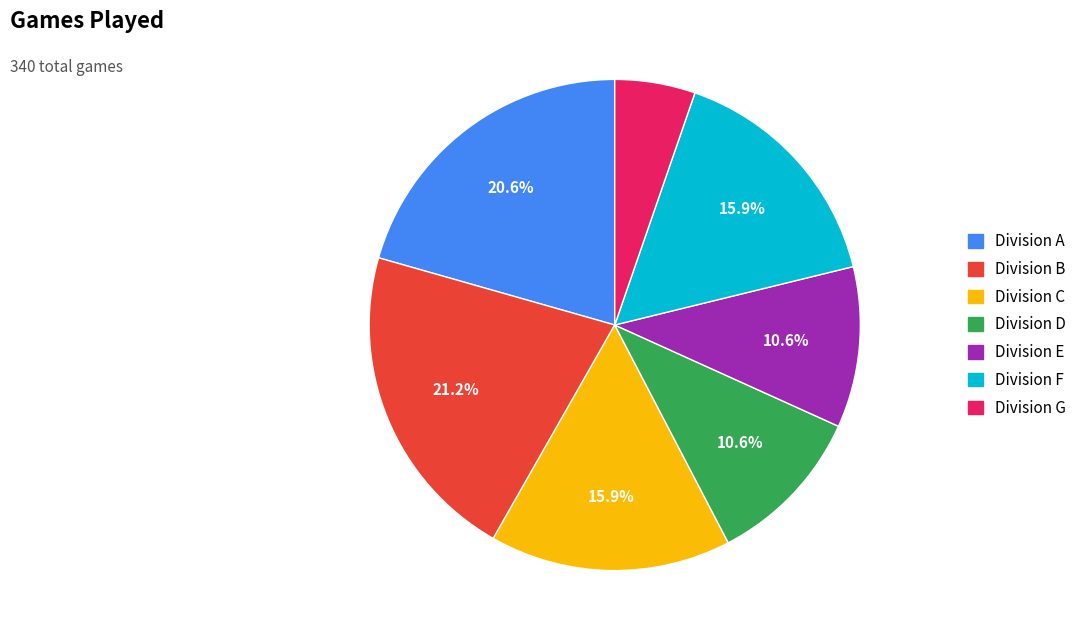

What percentage is the Division A slice, to the nearest percent?

21%